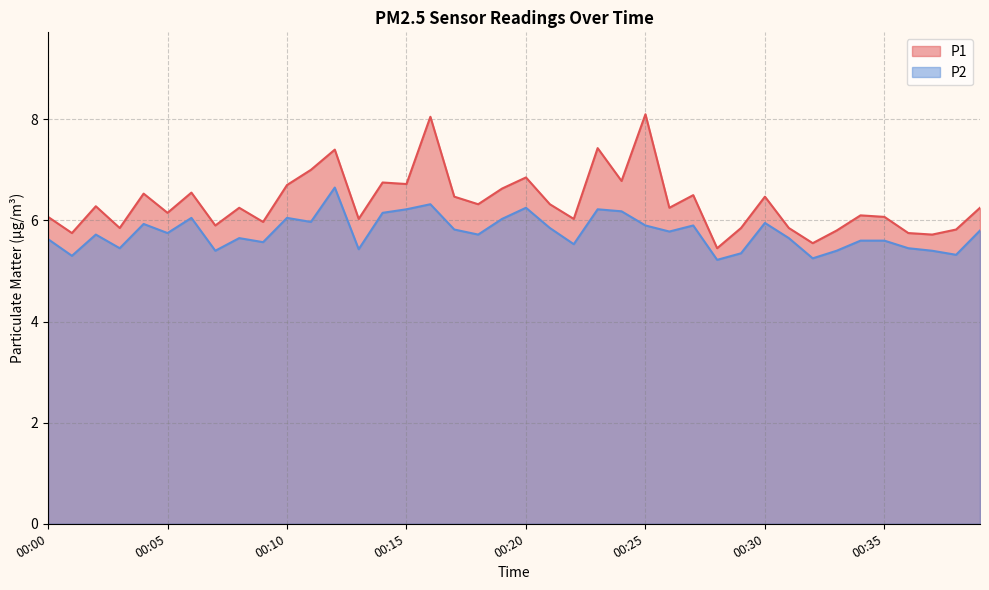

What is the spread (max minus min) of values at 00:19?

0.6